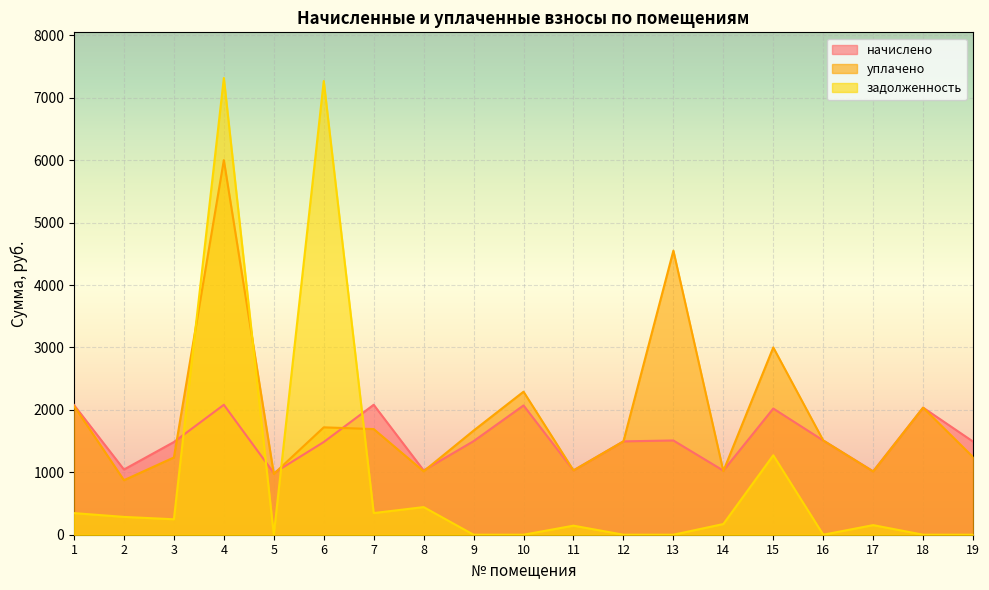

Reading right to left, what are all the values shown in this chart?

начислено: 1491.8	2035.3	1015.9	1509.6	2021.1	1026.5	1509.6	1495.4	1030.1	2070.8	1498.9	1030.1	2081.5	1484.8	987.5	2081.5	1484.8	1044.3	2077.9
уплачено: 1243.2	2035.3	1012.5	1509.6	3000.0	1019.6	4550.0	1495.4	1030.1	2291.0	1667.9	1015.9	1692.4	1720.0	974.1	6000.0	1237.3	873.2	2063.9
задолженность: 0.0	0.1	153.6	0.0	1272.9	171.1	0.0	0.0	145.0	0.0	0.0	442.6	346.9	7267.4	0.0	7315.6	247.5	285.4	346.3